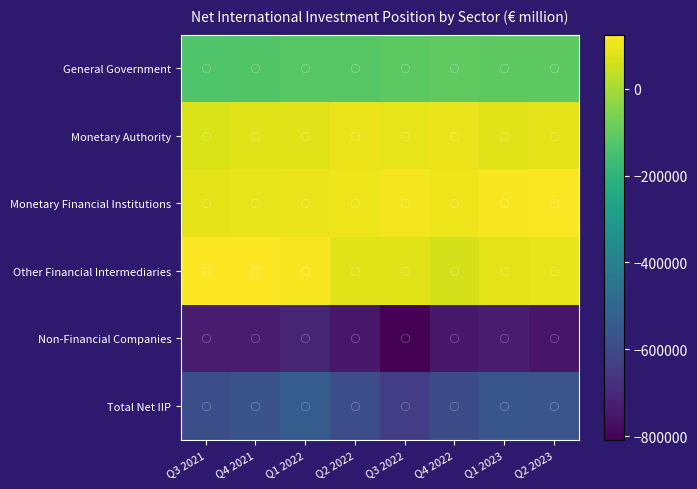

List the series in order of their peak value, highest first.

Other Financial Intermediaries, Monetary Financial Institutions, Monetary Authority, General Government, Total Net IIP, Non-Financial Companies